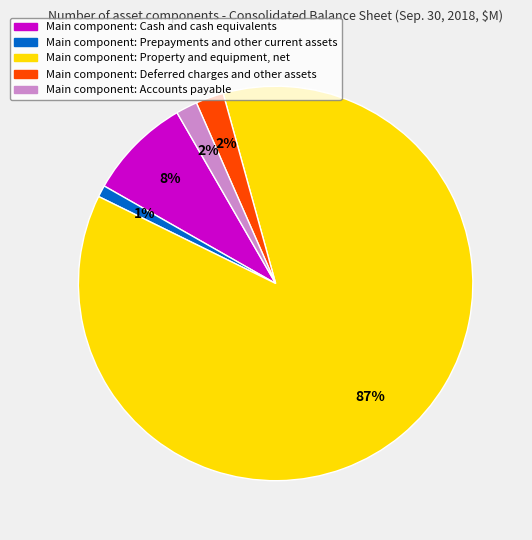

Is there any slice that represents more than half of the pie?

Yes